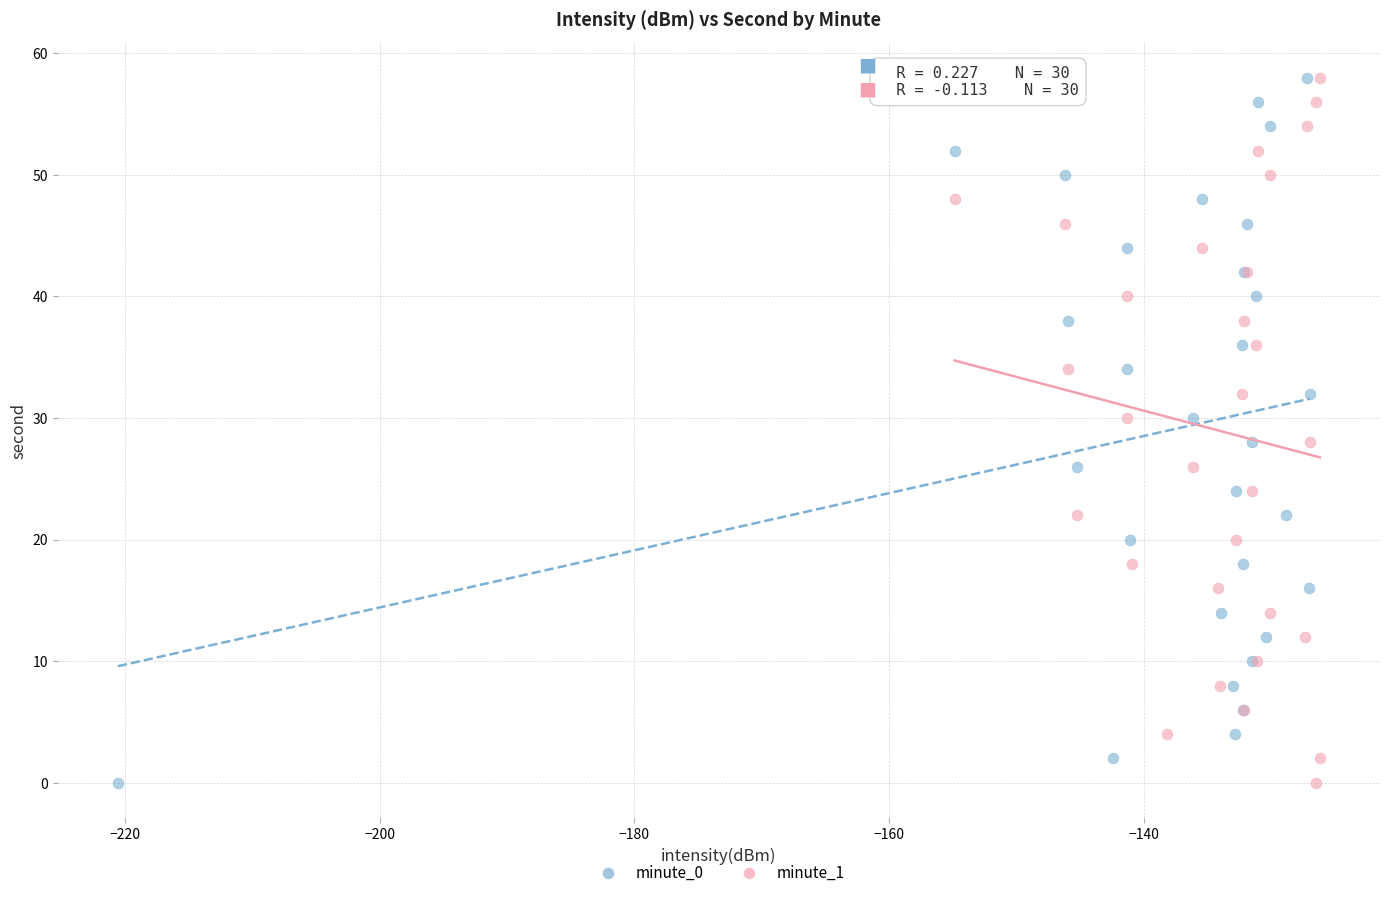

What are all the series names shown in the legend?

minute_0, minute_1